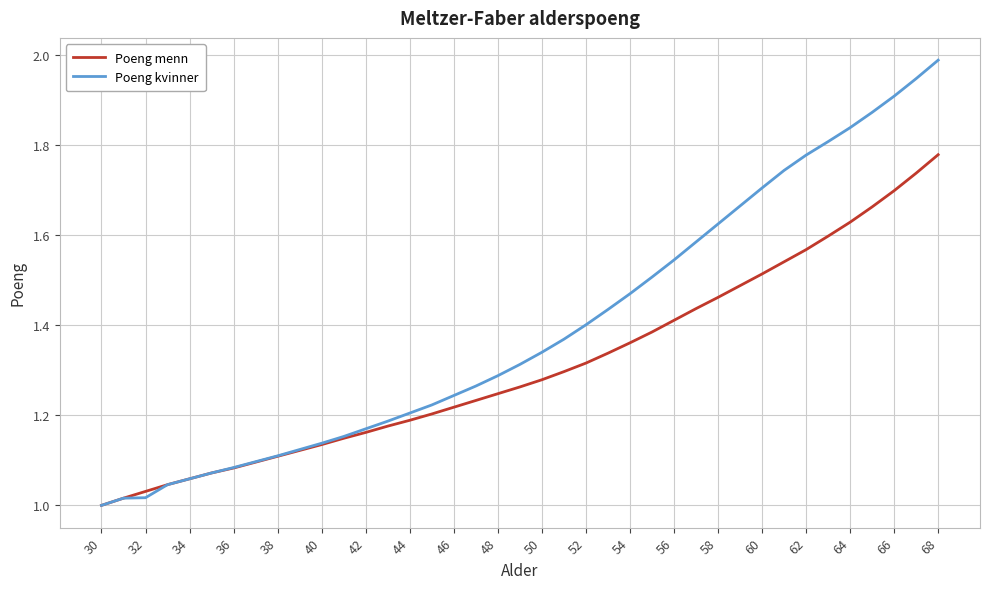

Which series has the largest total across all categories?

Poeng kvinner